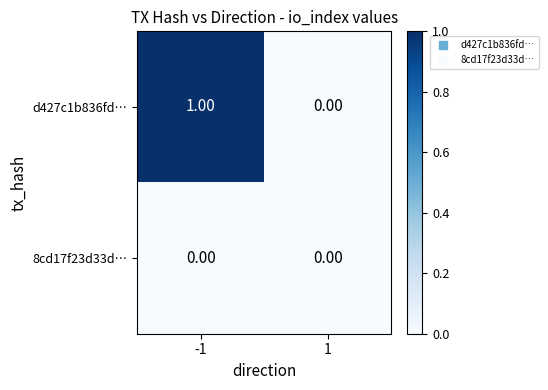

Which series has the largest range (max minus min)?

d427c1b836fd…